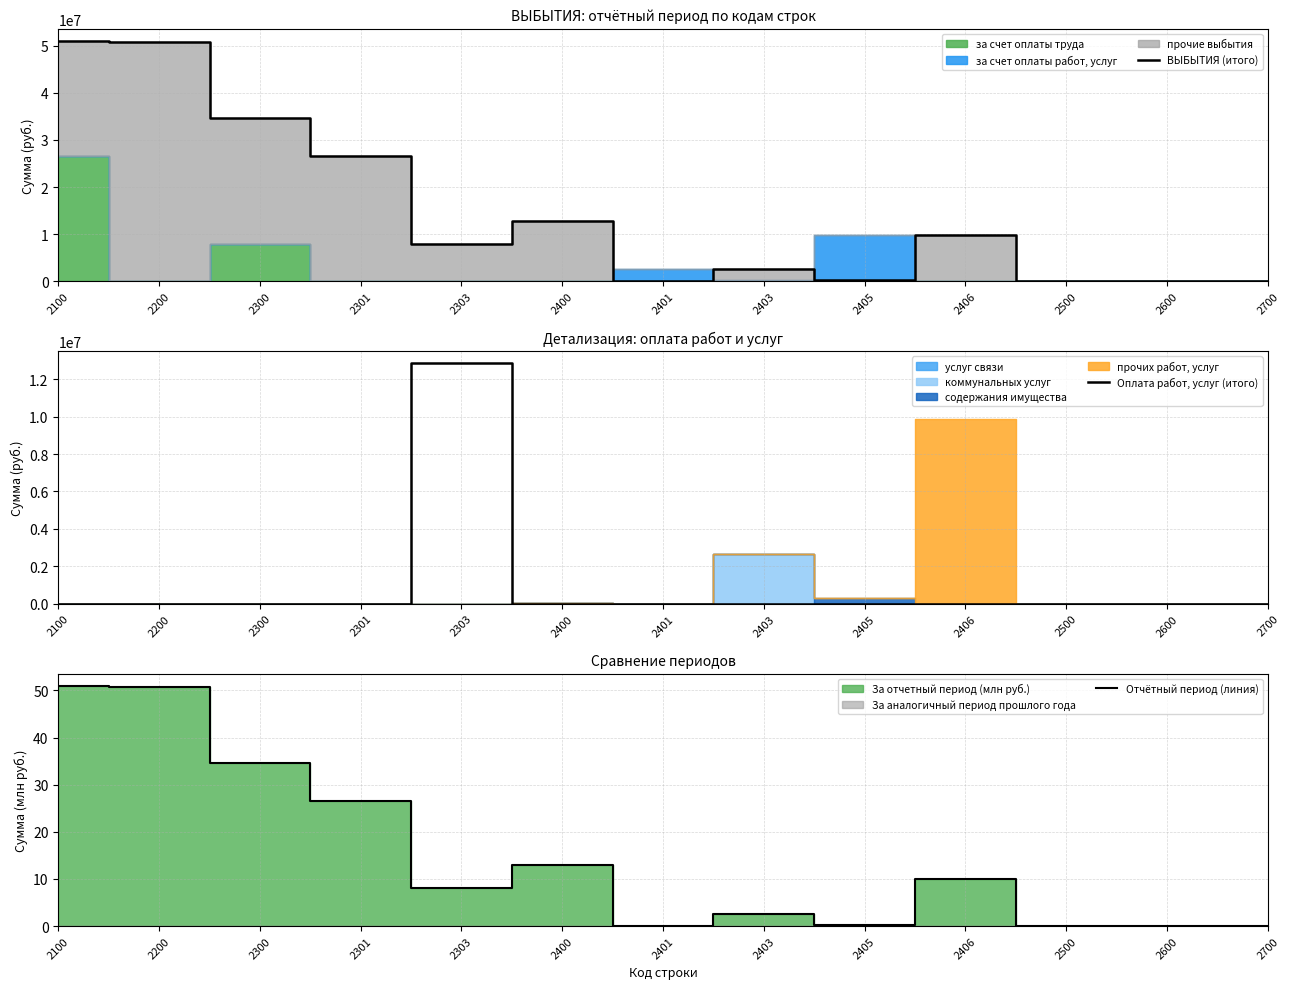

True or false: Оплата работ, услуг (итого) and ВЫБЫТИЯ (итого) intersect in this chart.

True